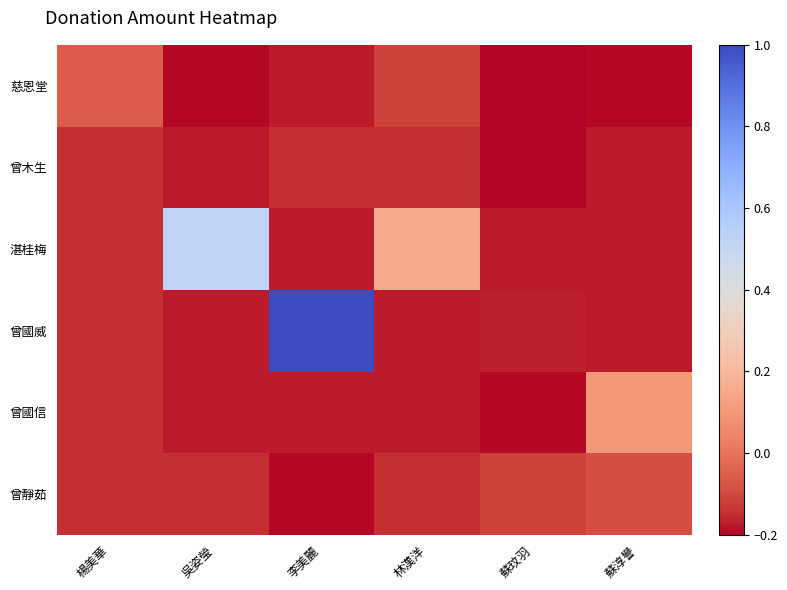

Reading right to left, extract all data points from this chart.

慈恩堂: 蘇淳譽=-0.2	蘇玟羽=-0.2	林漢洋=-0.1	李美麗=-0.2	吳姿瑩=-0.2	楊美華=-0.1
曾木生: 蘇淳譽=-0.2	蘇玟羽=-0.2	林漢洋=-0.1	李美麗=-0.1	吳姿瑩=-0.2	楊美華=-0.1
湛桂梅: 蘇淳譽=-0.2	蘇玟羽=-0.2	林漢洋=0.2	李美麗=-0.2	吳姿瑩=0.5	楊美華=-0.1
曾國威: 蘇淳譽=-0.2	蘇玟羽=-0.2	林漢洋=-0.2	李美麗=1.0	吳姿瑩=-0.2	楊美華=-0.1
曾國信: 蘇淳譽=0.1	蘇玟羽=-0.2	林漢洋=-0.2	李美麗=-0.2	吳姿瑩=-0.2	楊美華=-0.1
曾靜茹: 蘇淳譽=-0.1	蘇玟羽=-0.1	林漢洋=-0.1	李美麗=-0.2	吳姿瑩=-0.1	楊美華=-0.1